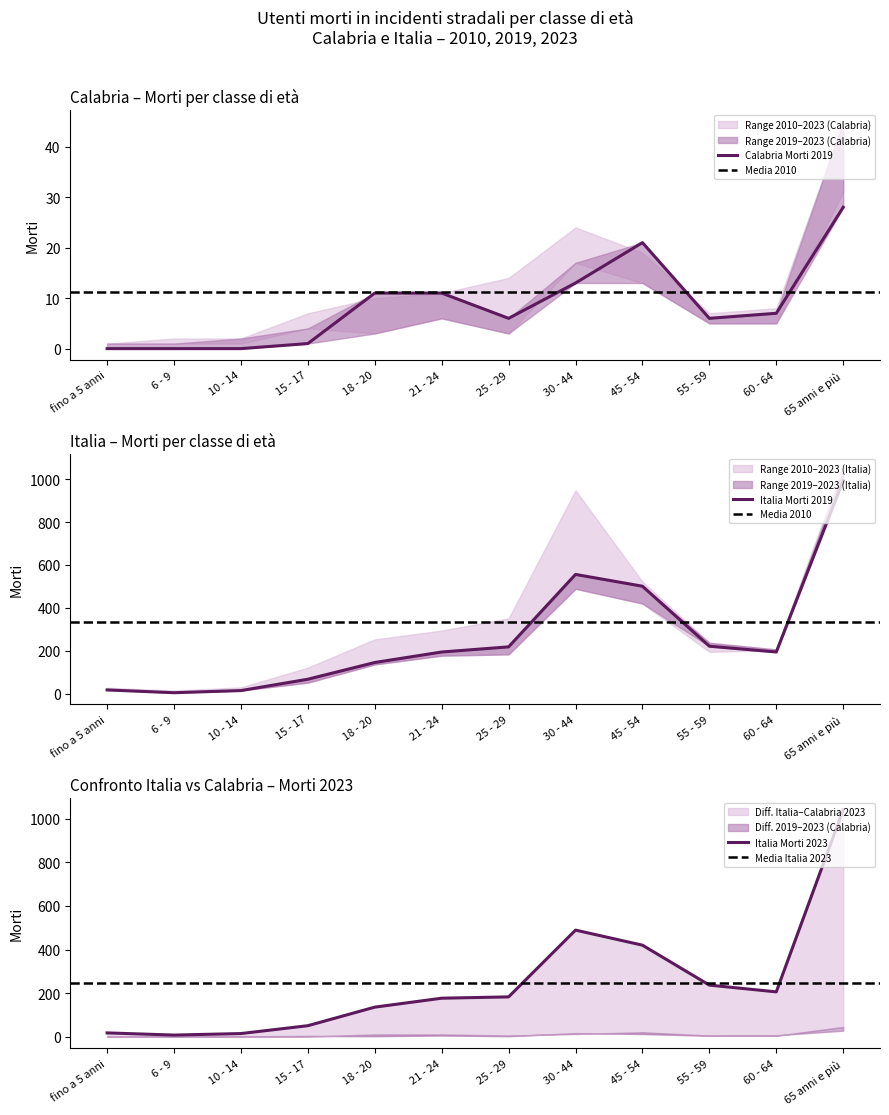

At which category is the sum across all series the highest?

65 anni e più